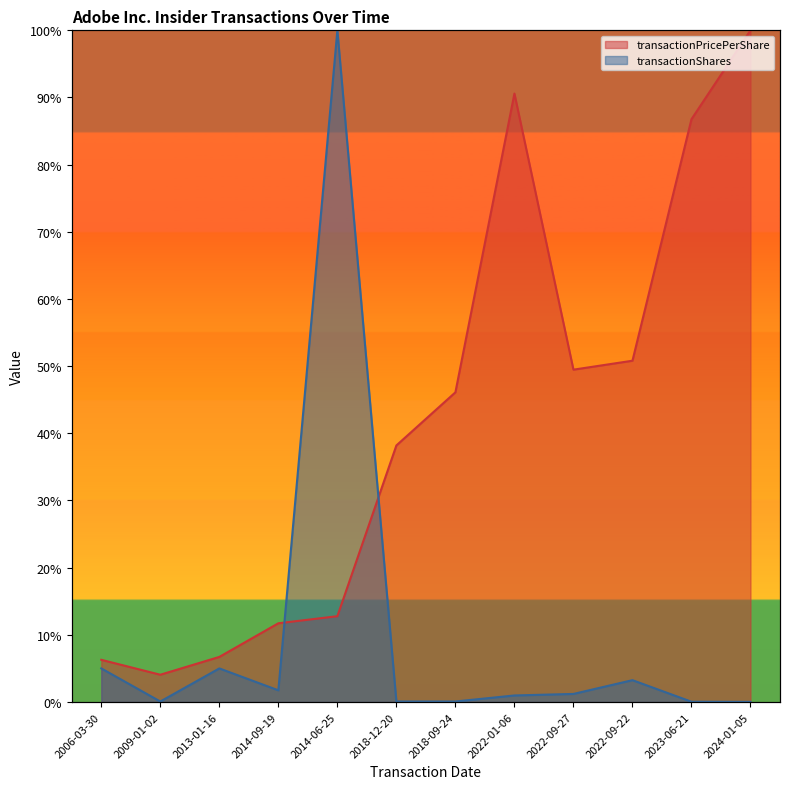

At which category does transactionPricePerShare reach its first local peak?

2022-01-06